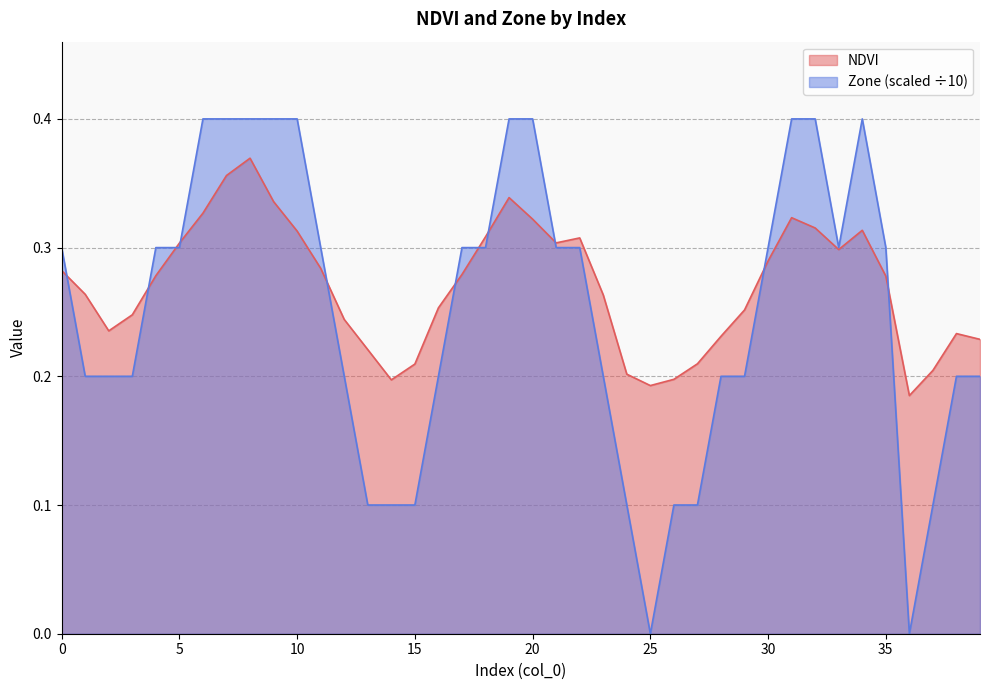

How many interior local valleys does the Zone series have?

3